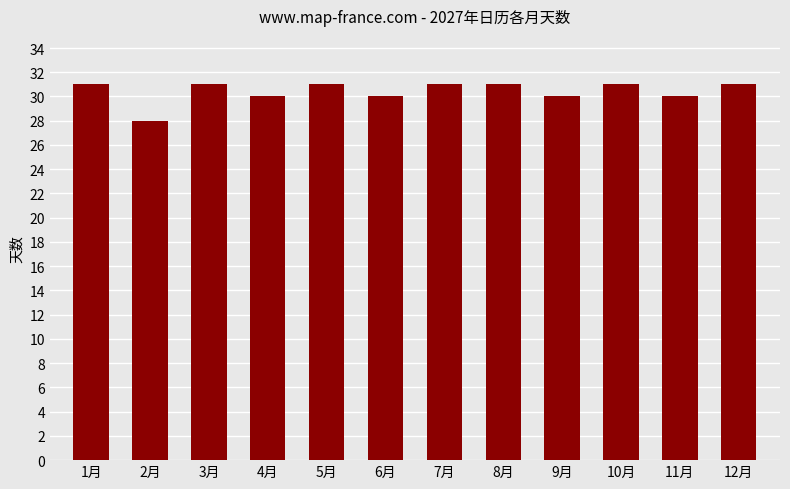

What is the average value?

30